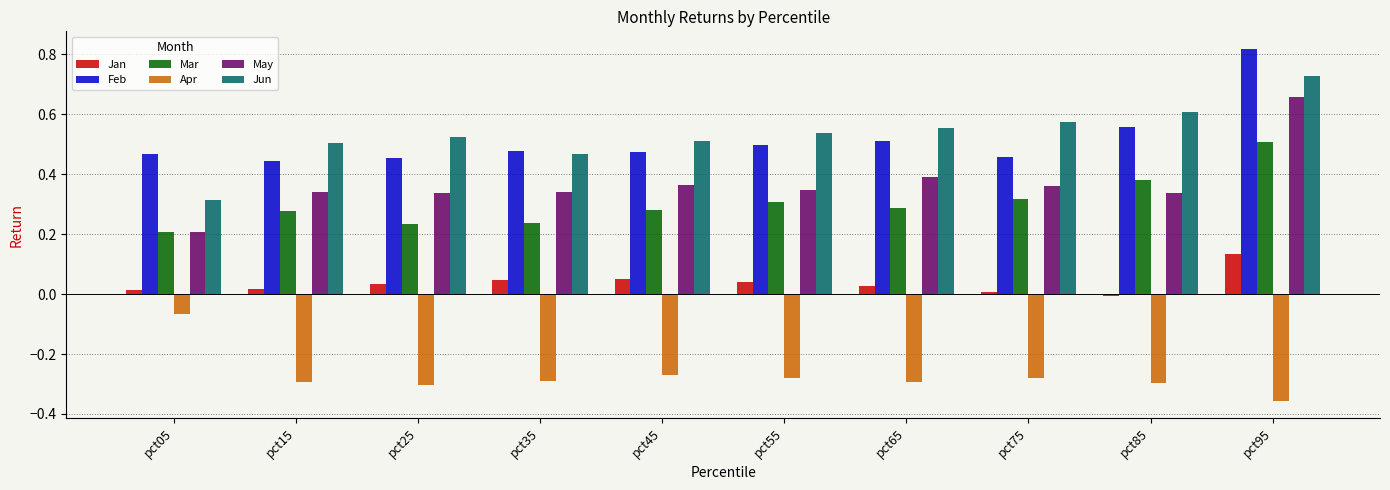

What is the spread (max minus min) of values at pct95?

1.2